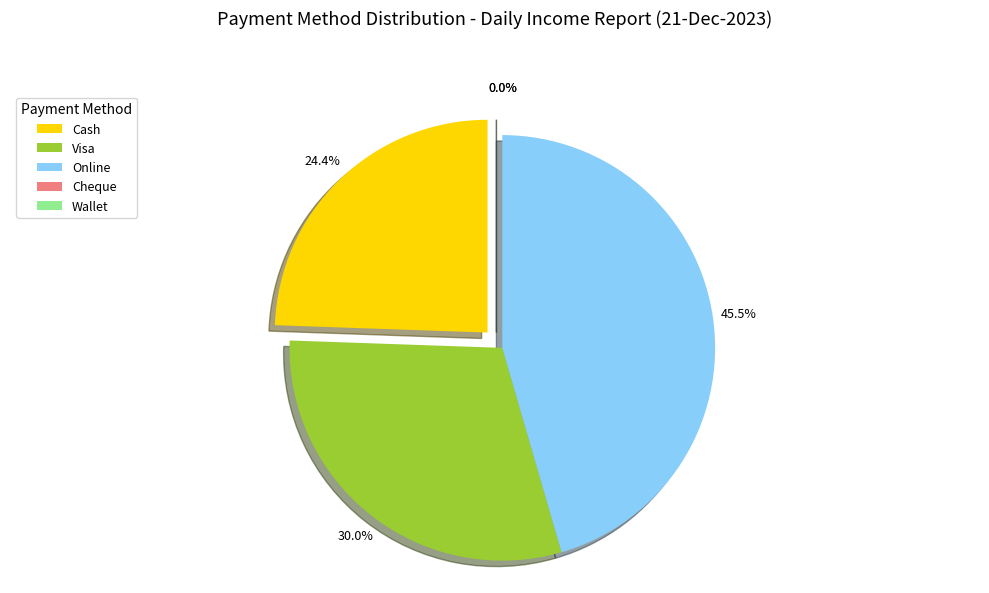

Rank the categories by value from highest to lowest.

Online, Visa, Cash, Cheque, Wallet